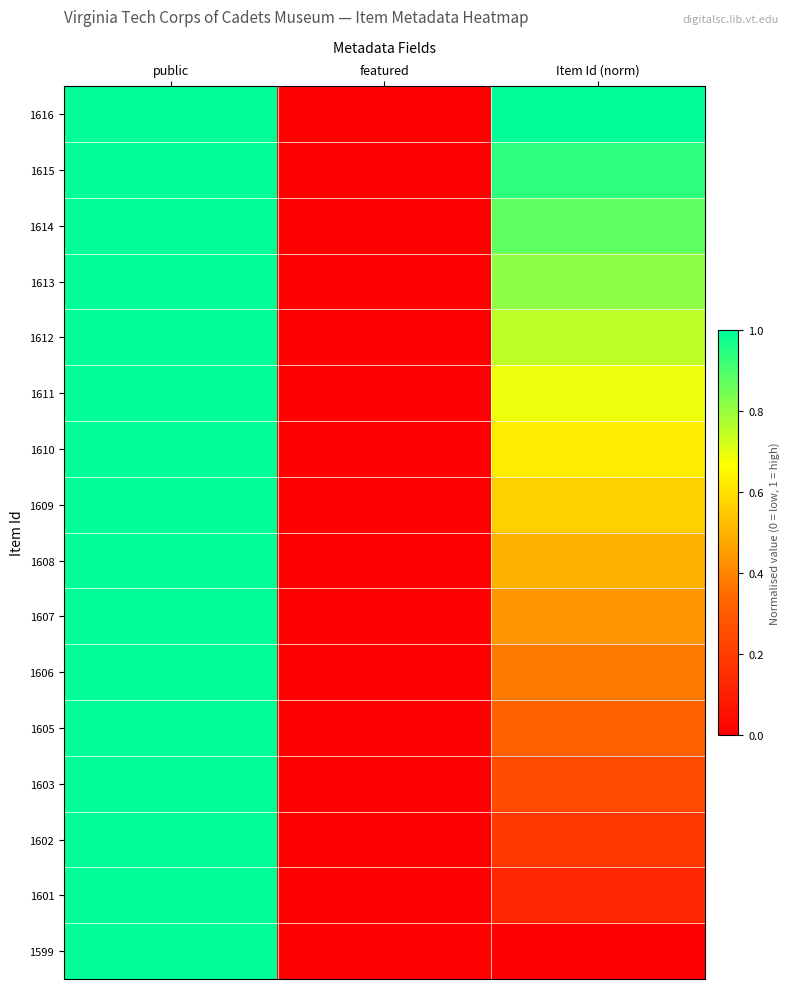

Which category has the highest value across all series?

public